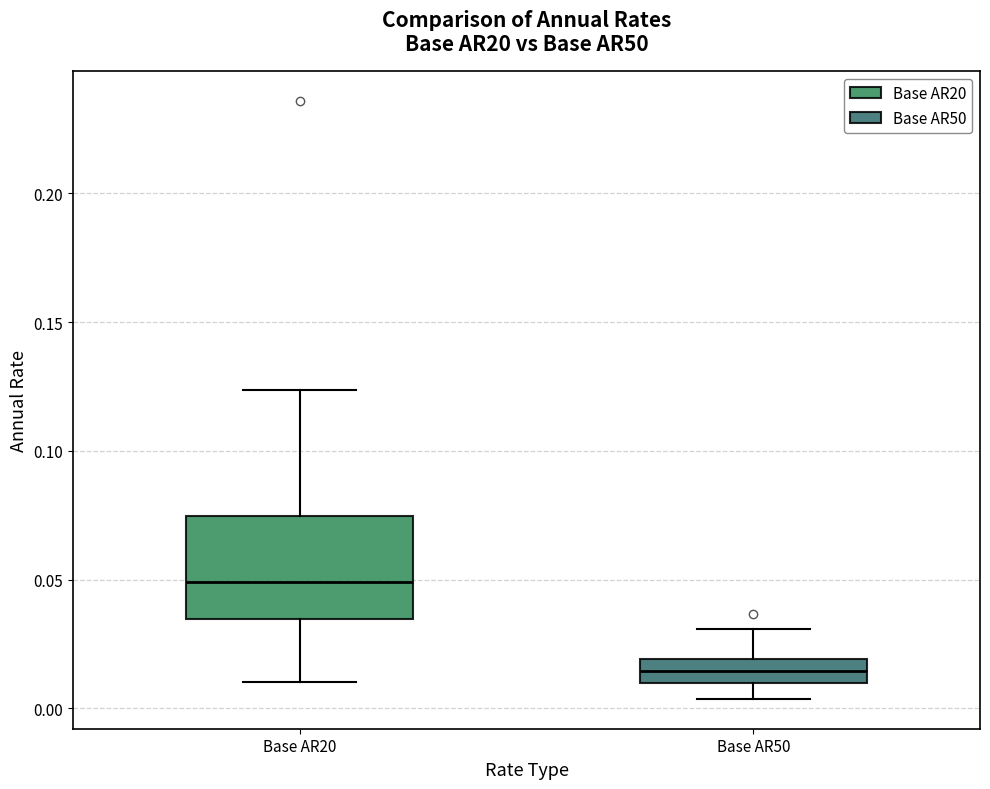

Reading left to right, read every box against the y-axis: the position of its median line, the range the box covers, and the ends of its whiskers. The values are not printed on the chart, so give them approximately, as read against the axis.

Base AR20: median 0.050, box 0.035 to 0.075, whiskers 0.010 to 0.125
Base AR50: median 0.015, box 0.010 to 0.020, whiskers 0.005 to 0.030